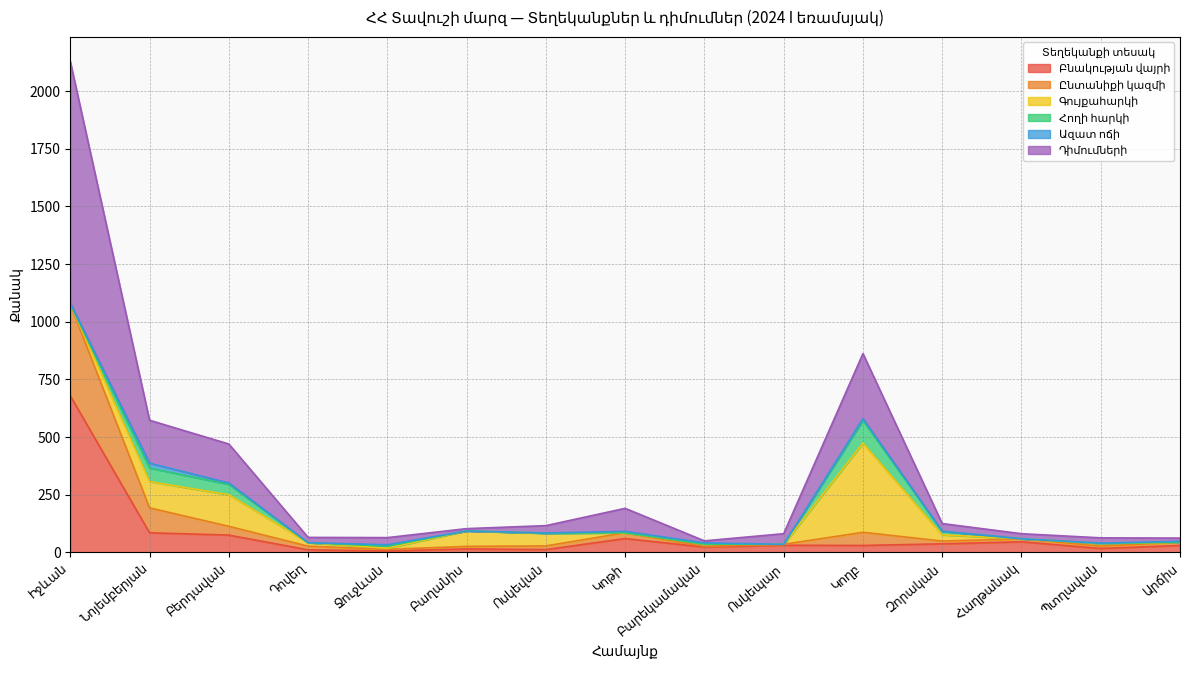

Is the value of Ընտանիքի կազմի at Ոսկեպար greater than the value of Բնակության վայրի at Նոյեմբերյան?

No